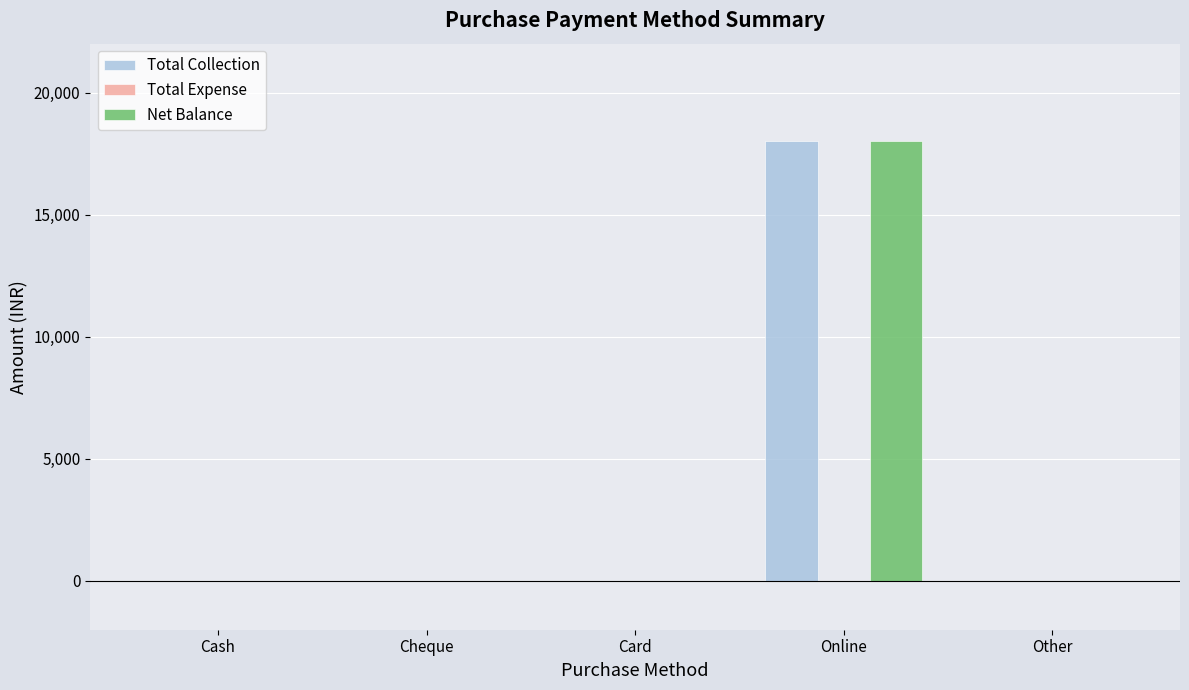

Reading right to left, what are all the values shown in this chart?

Total Collection: Other=0	Online=18000	Card=0	Cheque=0	Cash=0
Net Balance: Other=0	Online=18000	Card=0	Cheque=0	Cash=0